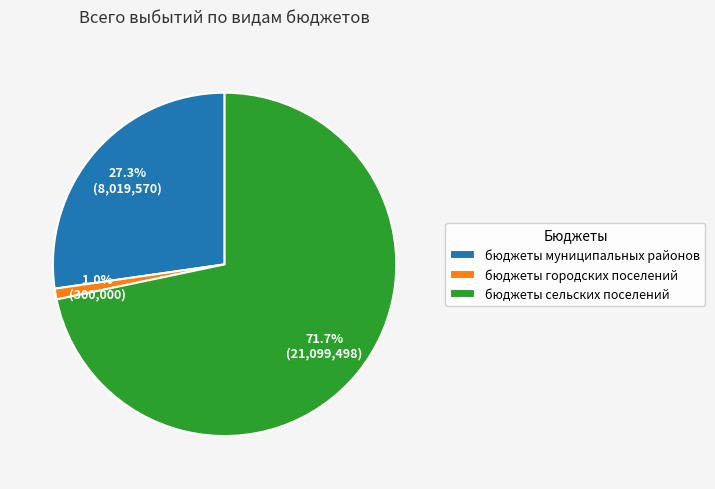

Which slice is the largest?

бюджеты сельских поселений